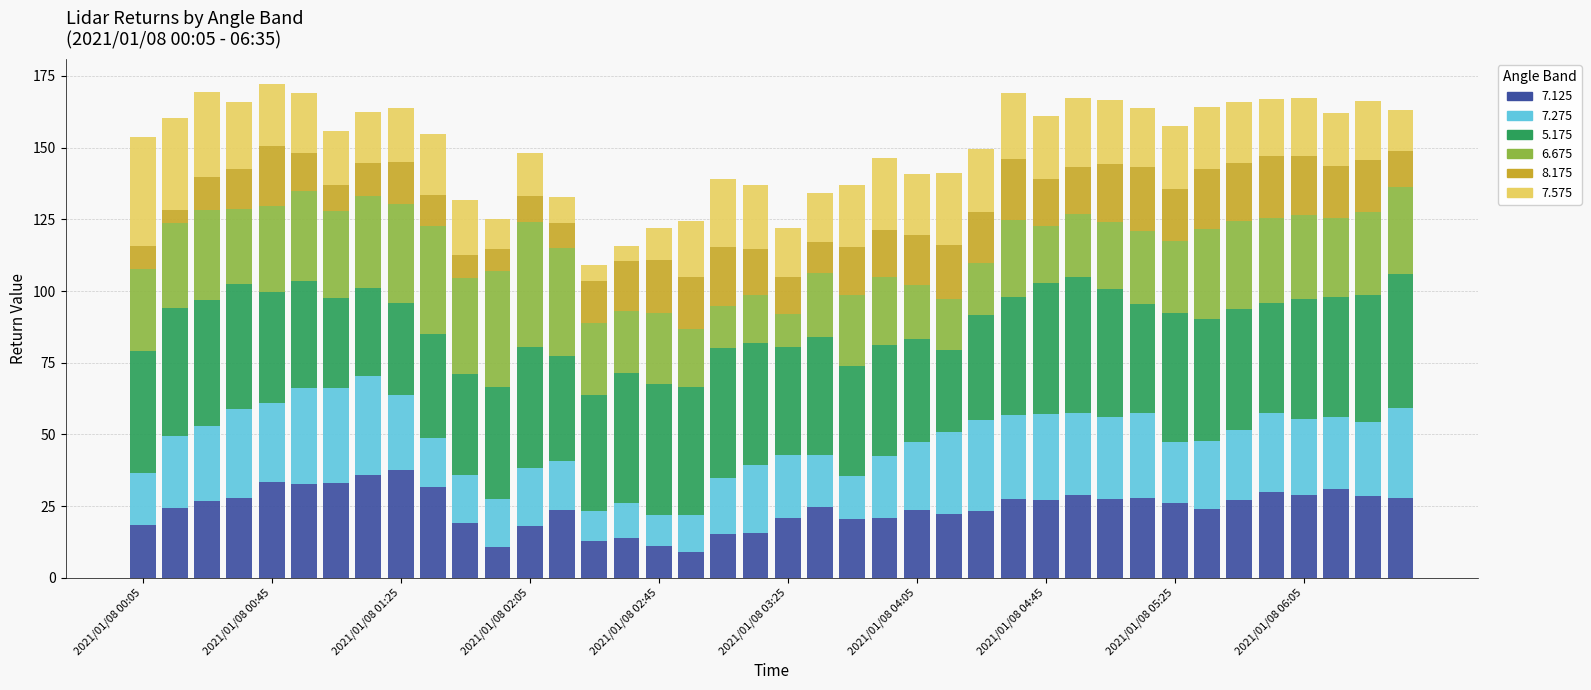

How many data points does each series have?

40